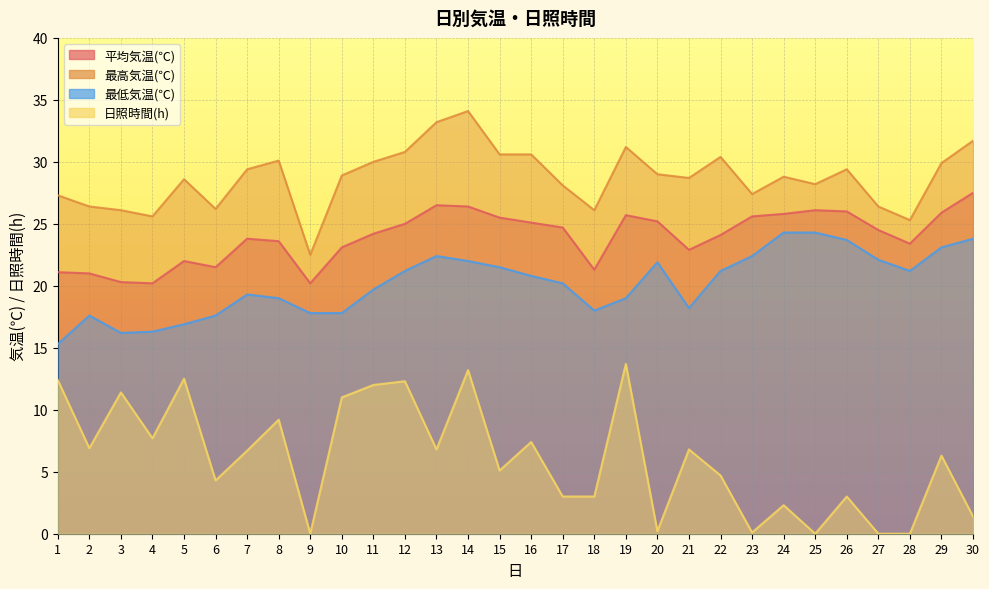

Where is the first local maximum for 最高気温(℃)?

5